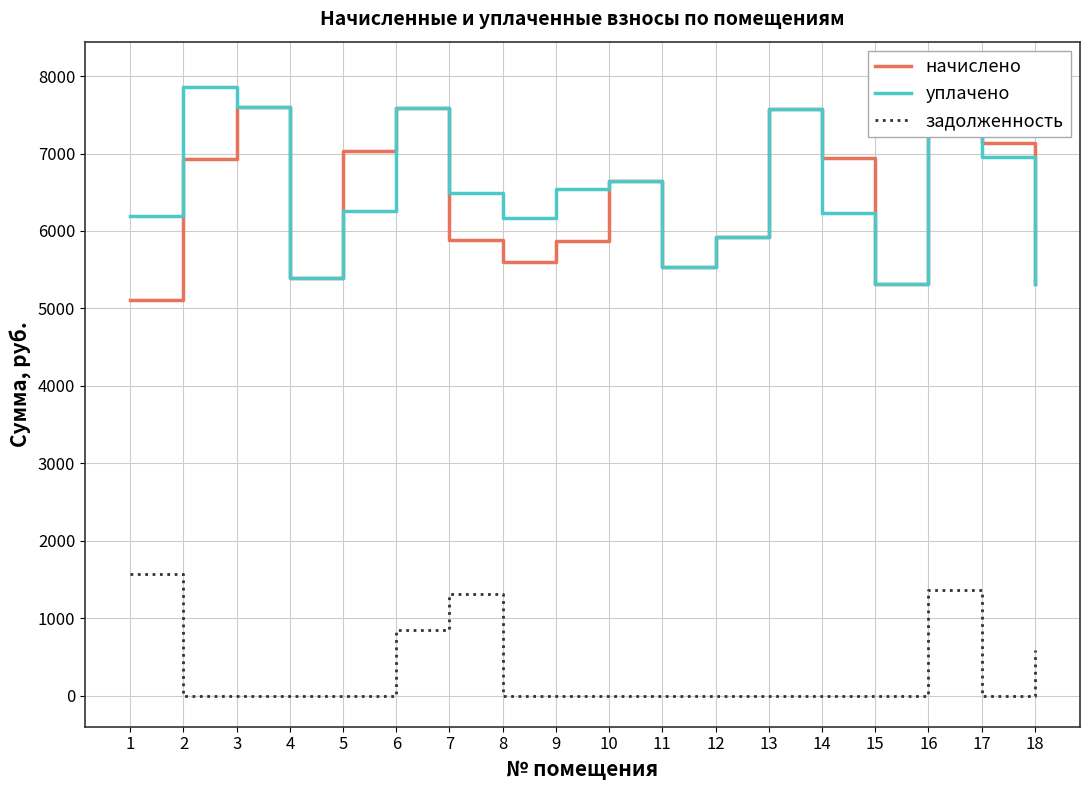

List the labels in order of уплачено value, smallest first.

15, 18, 4, 11, 12, 8, 1, 14, 5, 7, 9, 10, 17, 13, 6, 3, 2, 16